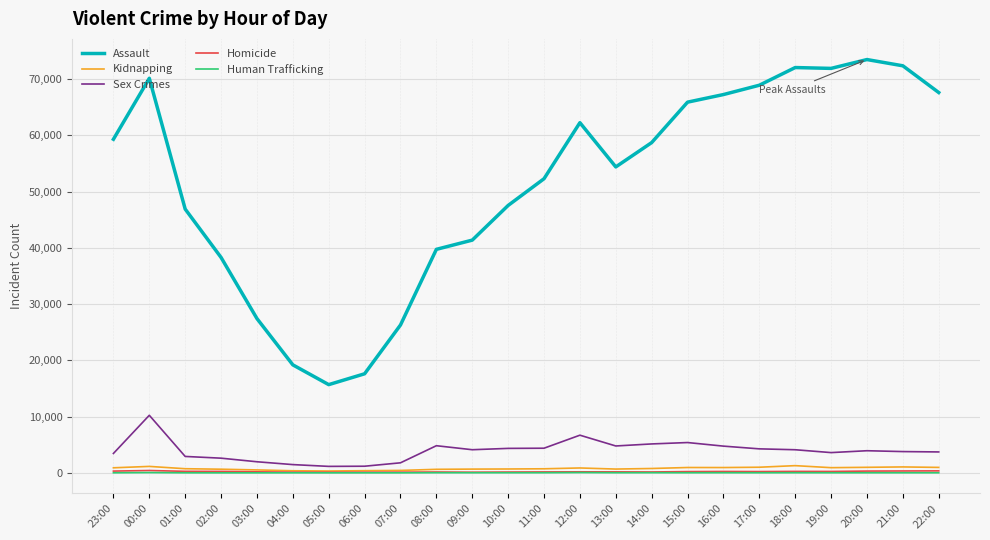

How many distinct data groups are displayed?

5